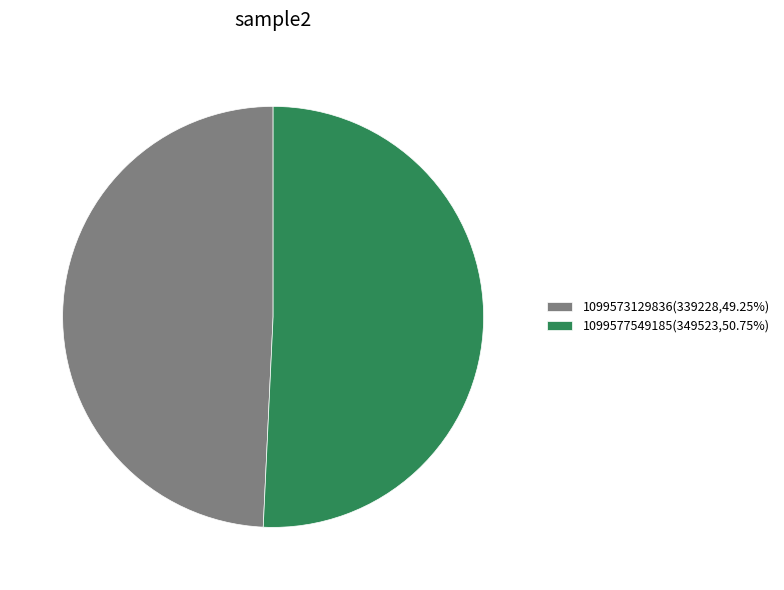

Which category has the smallest portion of the pie?

1099573129836